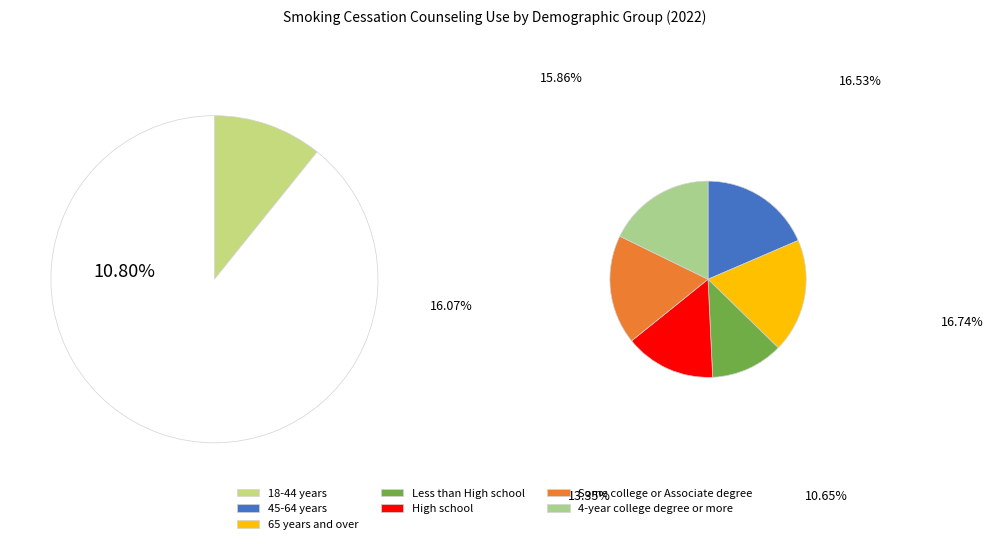

How many slices are in this pie chart?

7